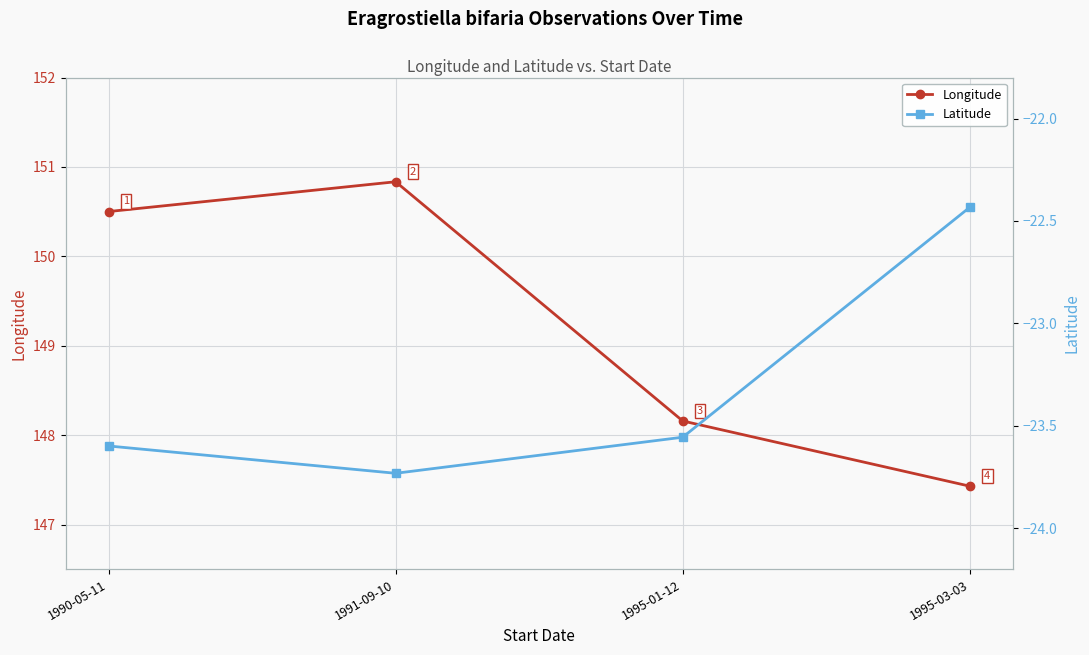

Rank the series by their average value, from lowest to highest.

Latitude, Longitude